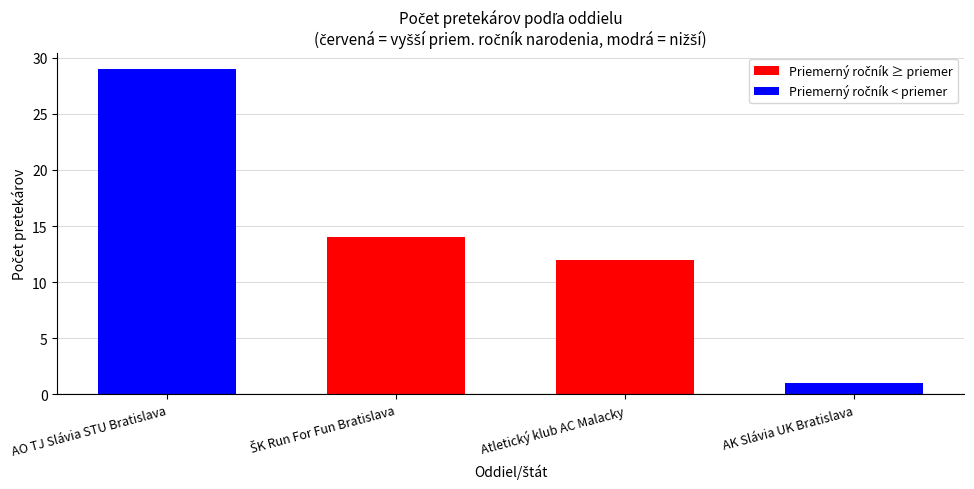

The chart shows a value of 1 at AK Slávia UK Bratislava. True or false?

True